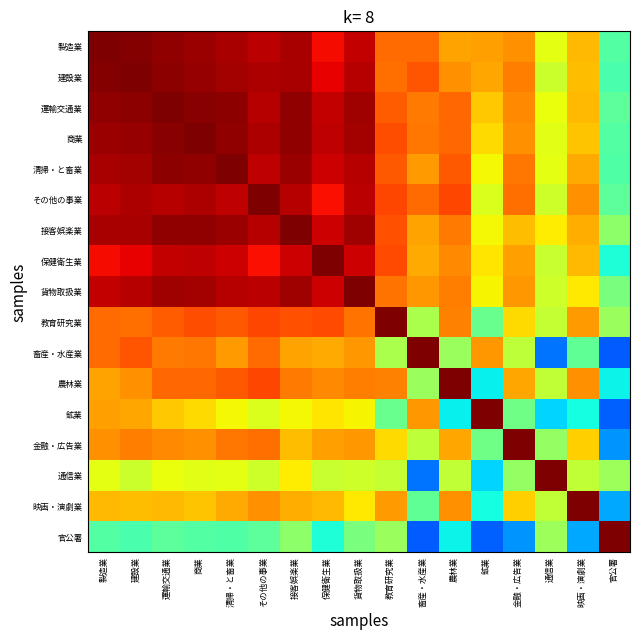

What is the greatest value displayed?

1.0